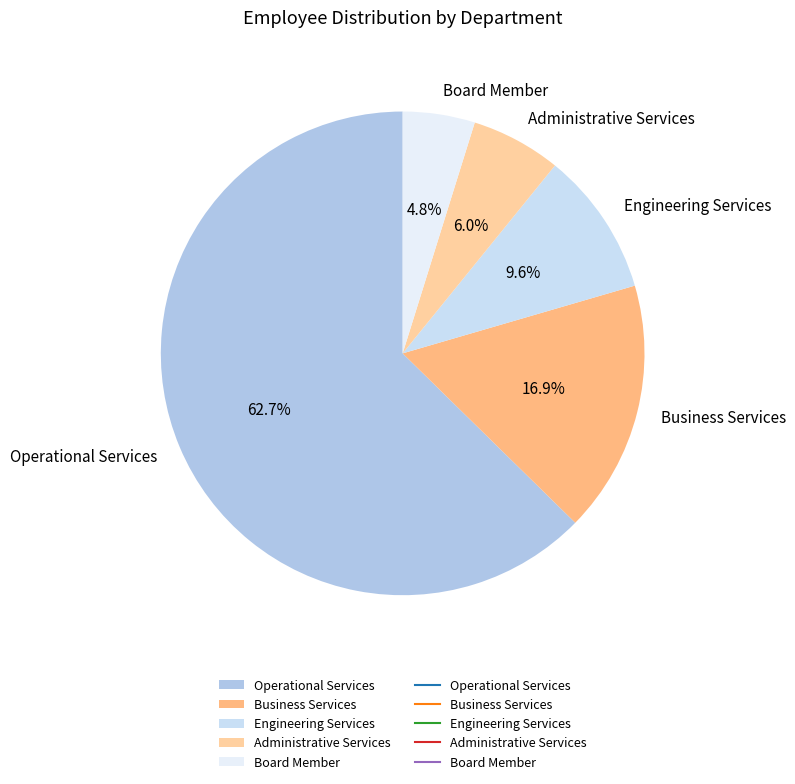

What percentage do Business Services and Board Member together represent?

21.7%